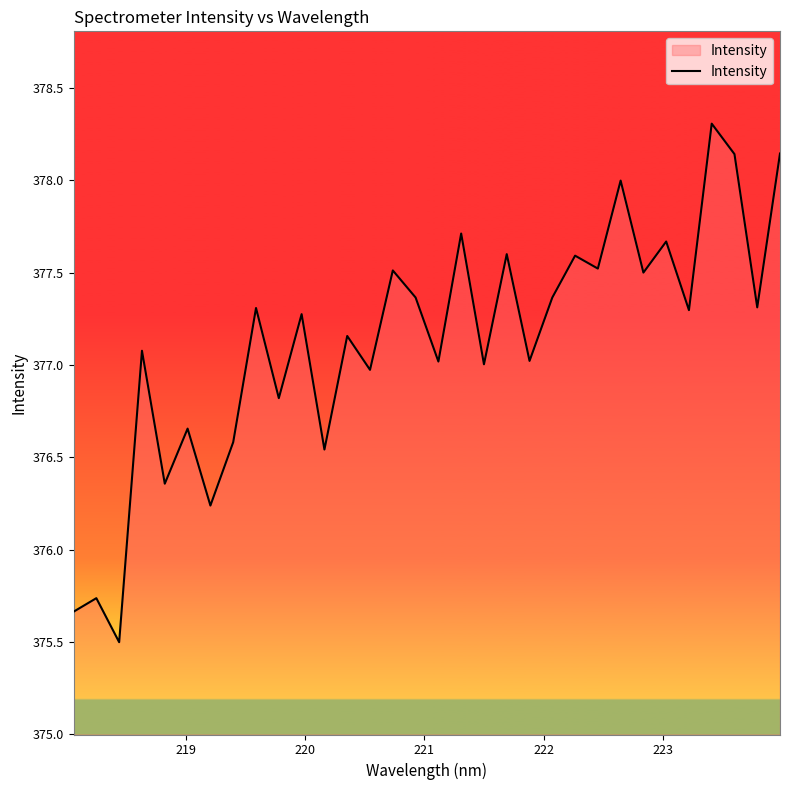

What is the difference between the maximum and minimum values?

2.8